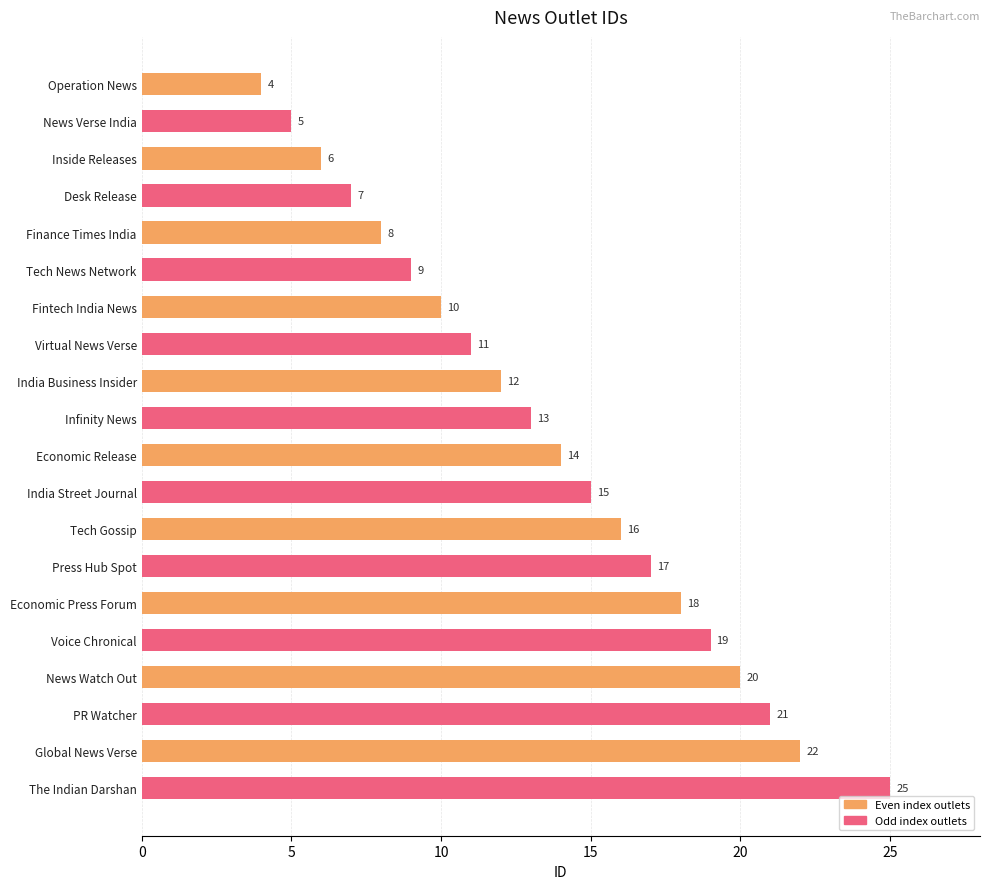

What is the minimum value shown in the chart?

4